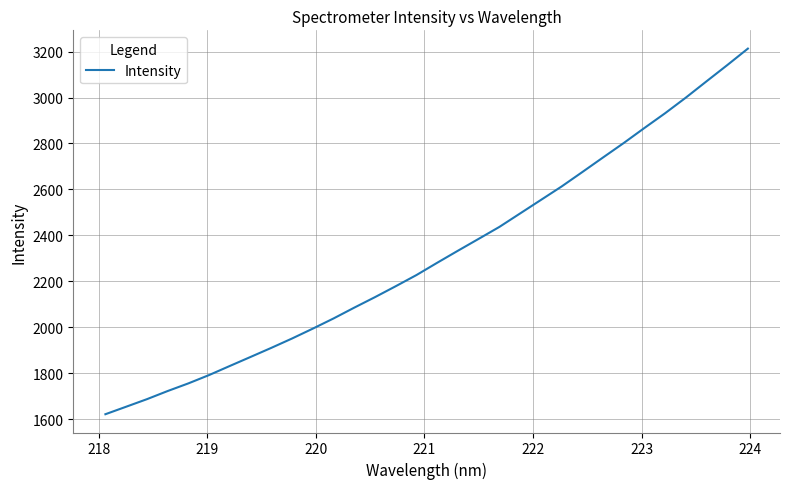

What is the minimum value shown in the chart?

1621.2